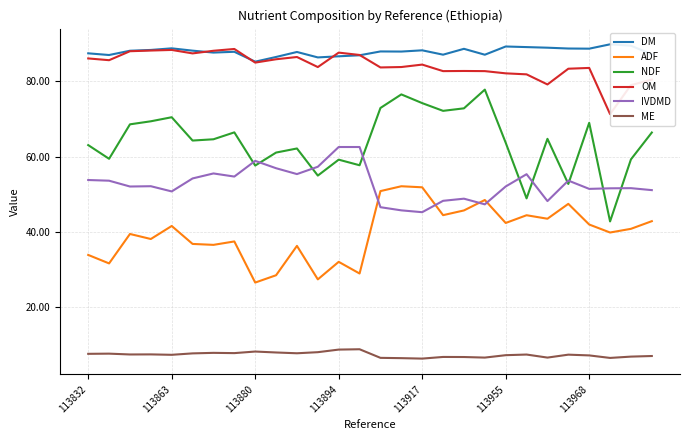

Which series has the largest total across all categories?

DM